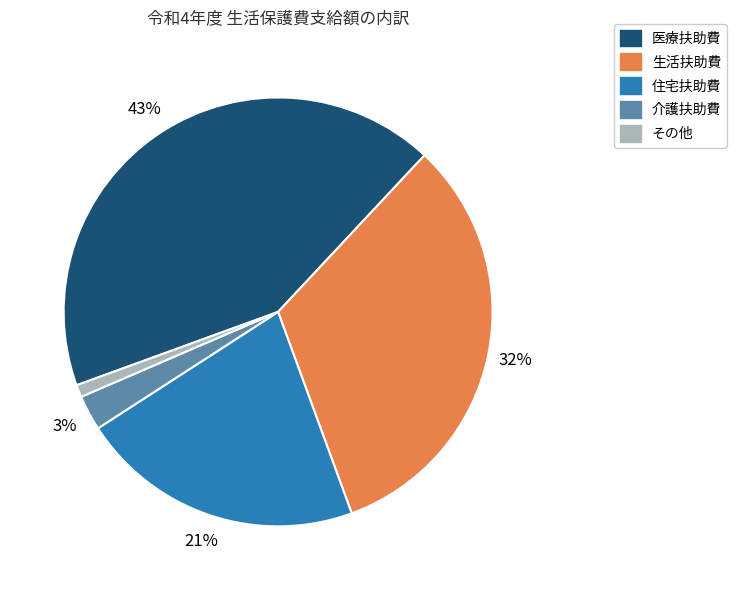

To the nearest percent, what is the difference between the largest and smallest slice percentages?

42%